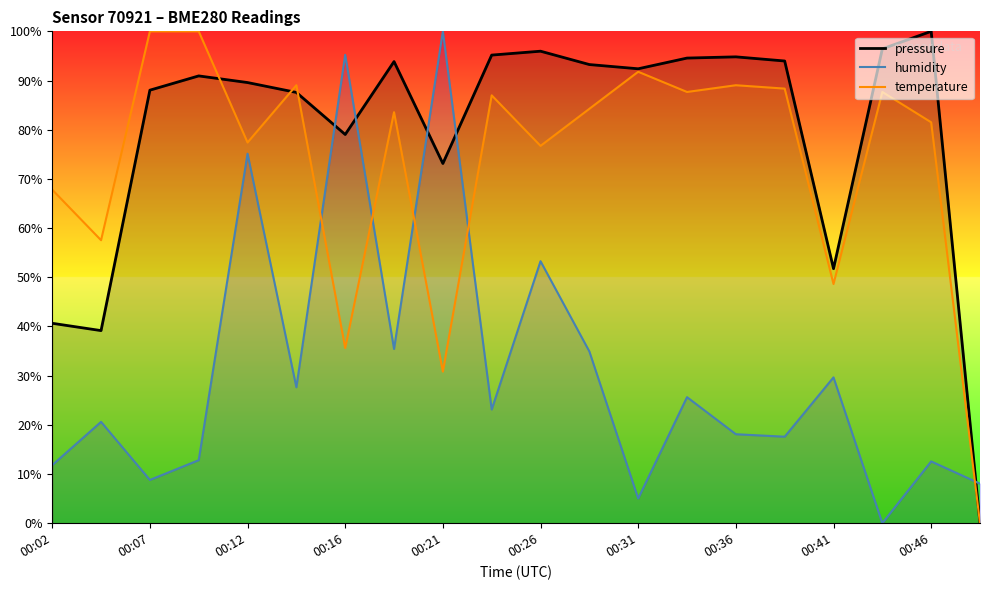

Is it true that temperature equals 81.5 at 00:46?

True